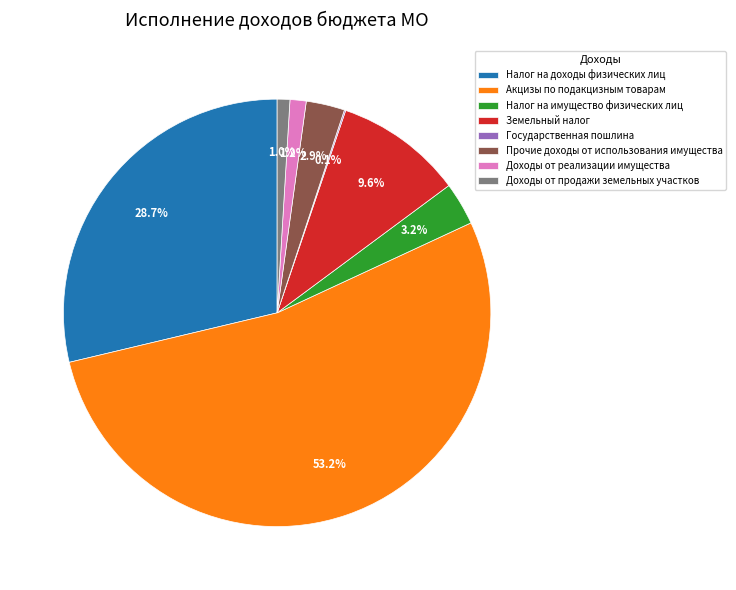

To the nearest percent, what percentage of the pie is Доходы от реализации имущества?

1%